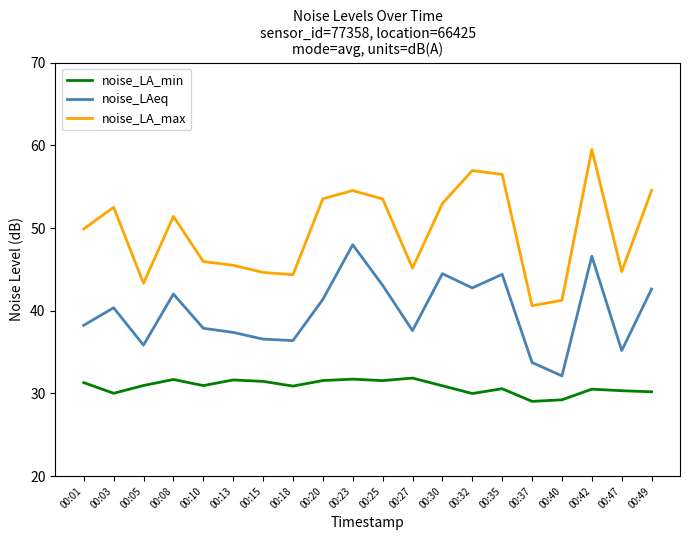

The value of noise_LA_max at 00:20 is 25.3. True or false?

False